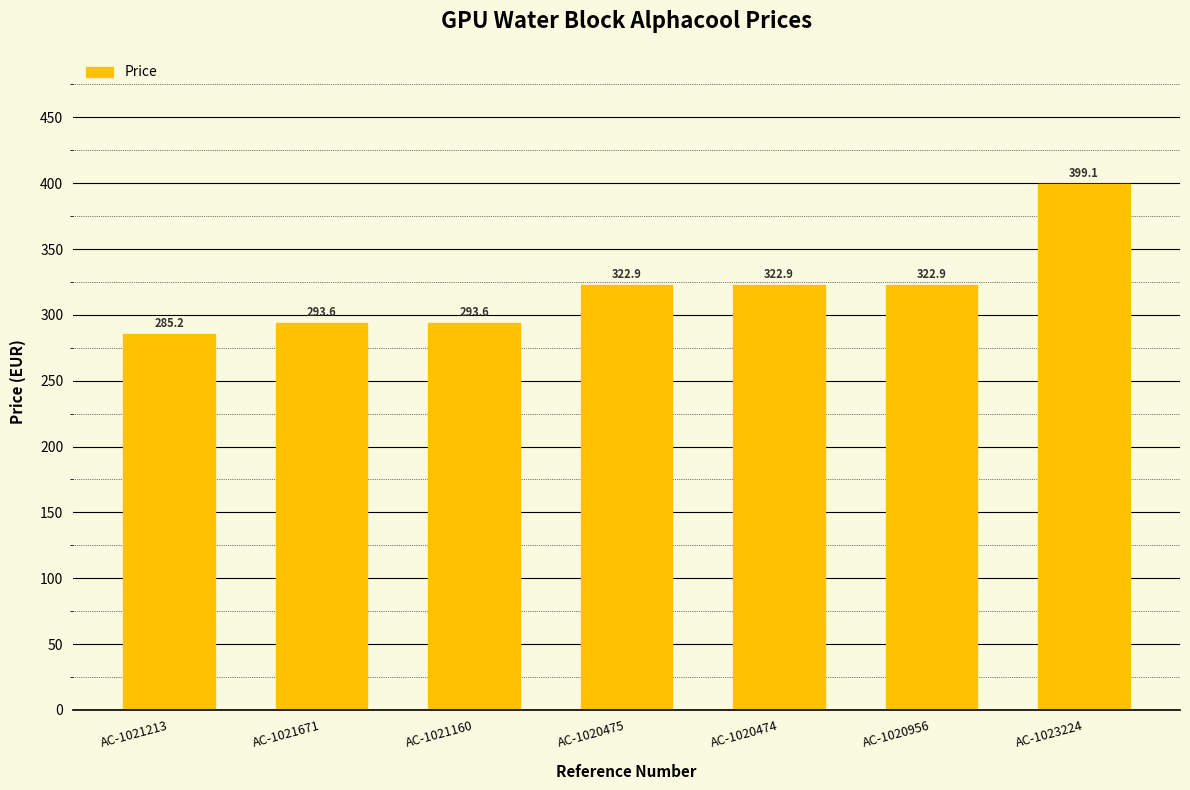

What is the change in value from AC-1021671 to AC-1023224?

+105.4